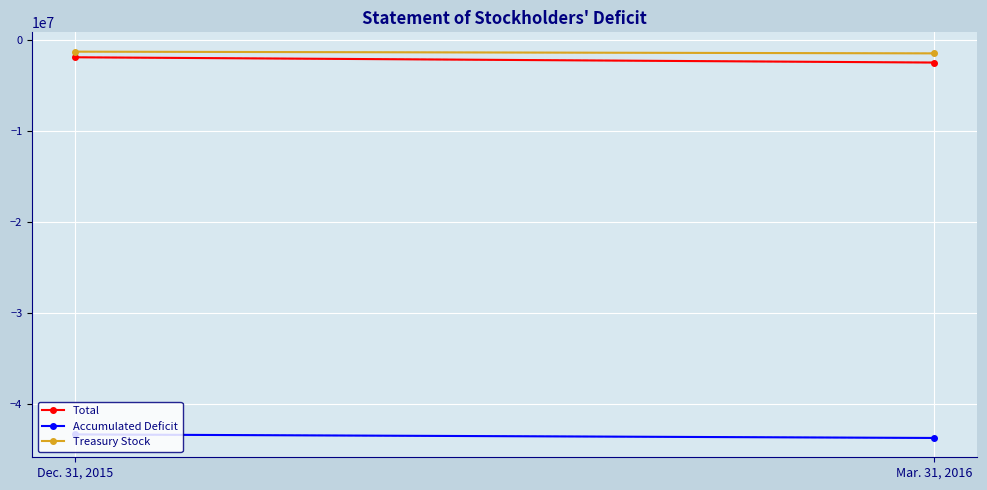

What is the label of the 2nd point from the right?

Dec. 31, 2015